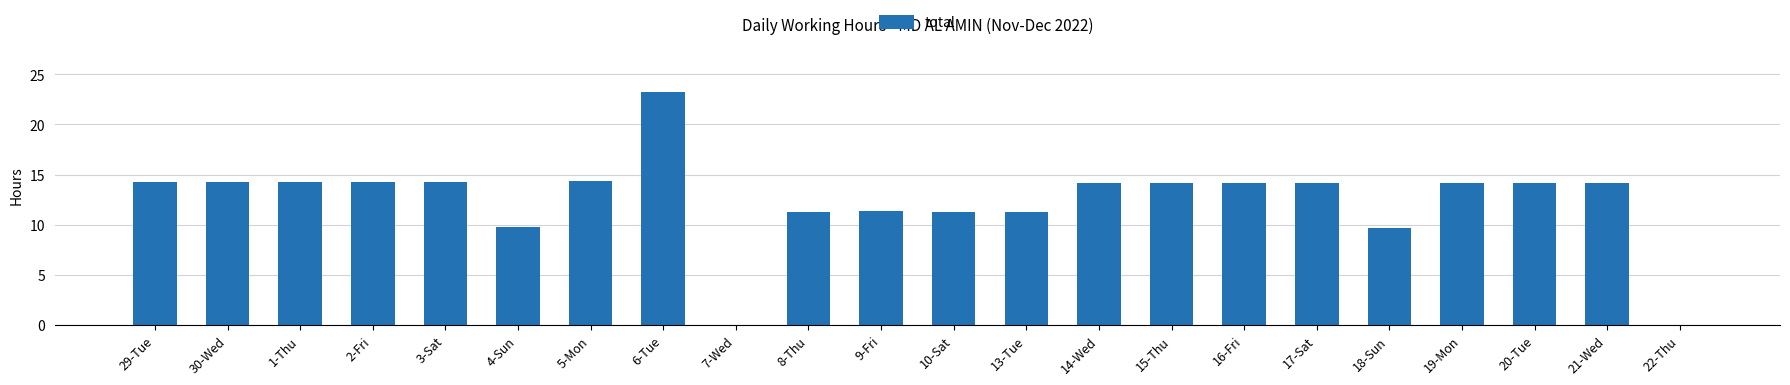

Which category has the highest value across all series?

6-Tue